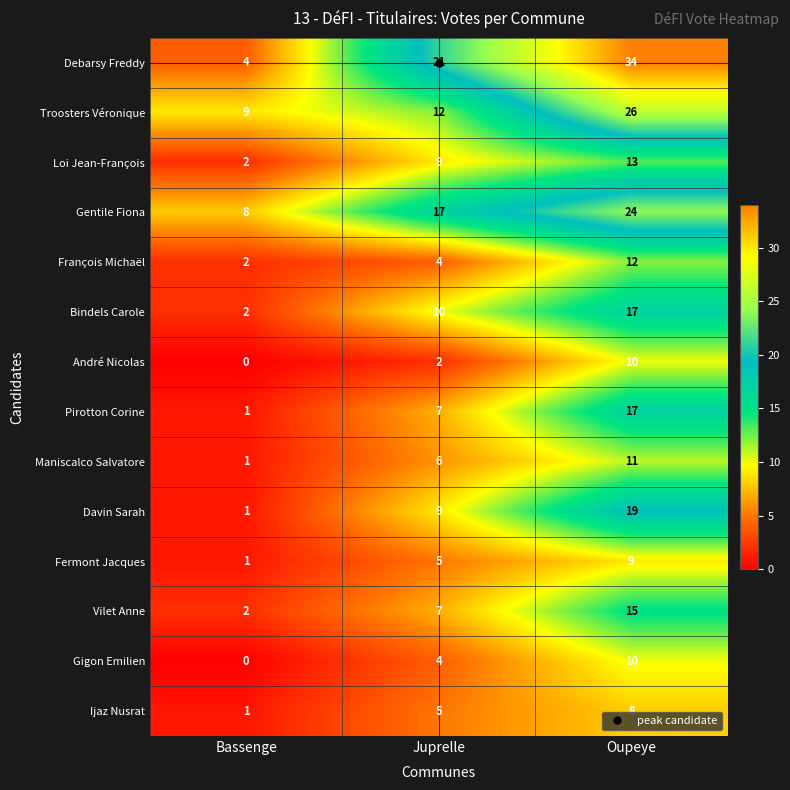

What is the sum of the André Nicolas values at Oupeye and Juprelle?

12